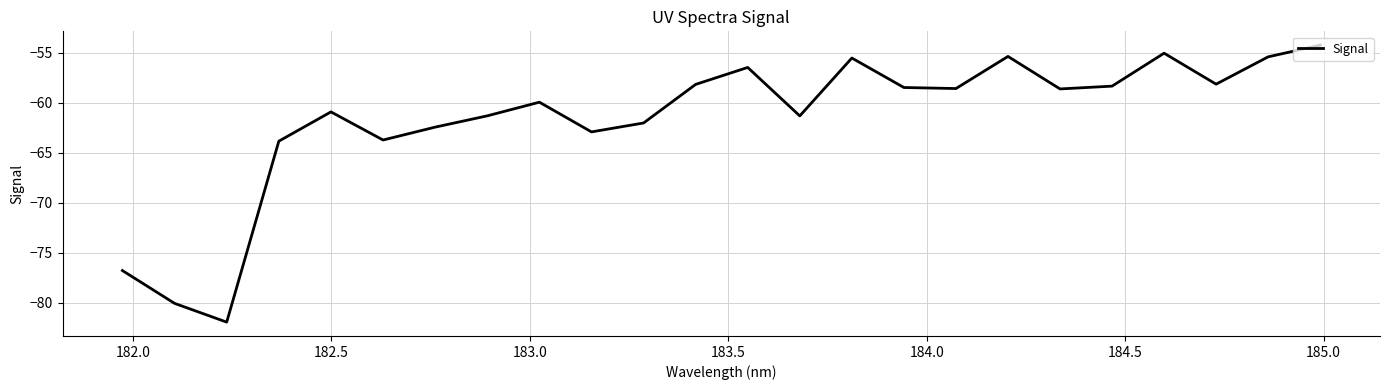

How many interior local valleys (lower than both neighbors) does the data have?

7